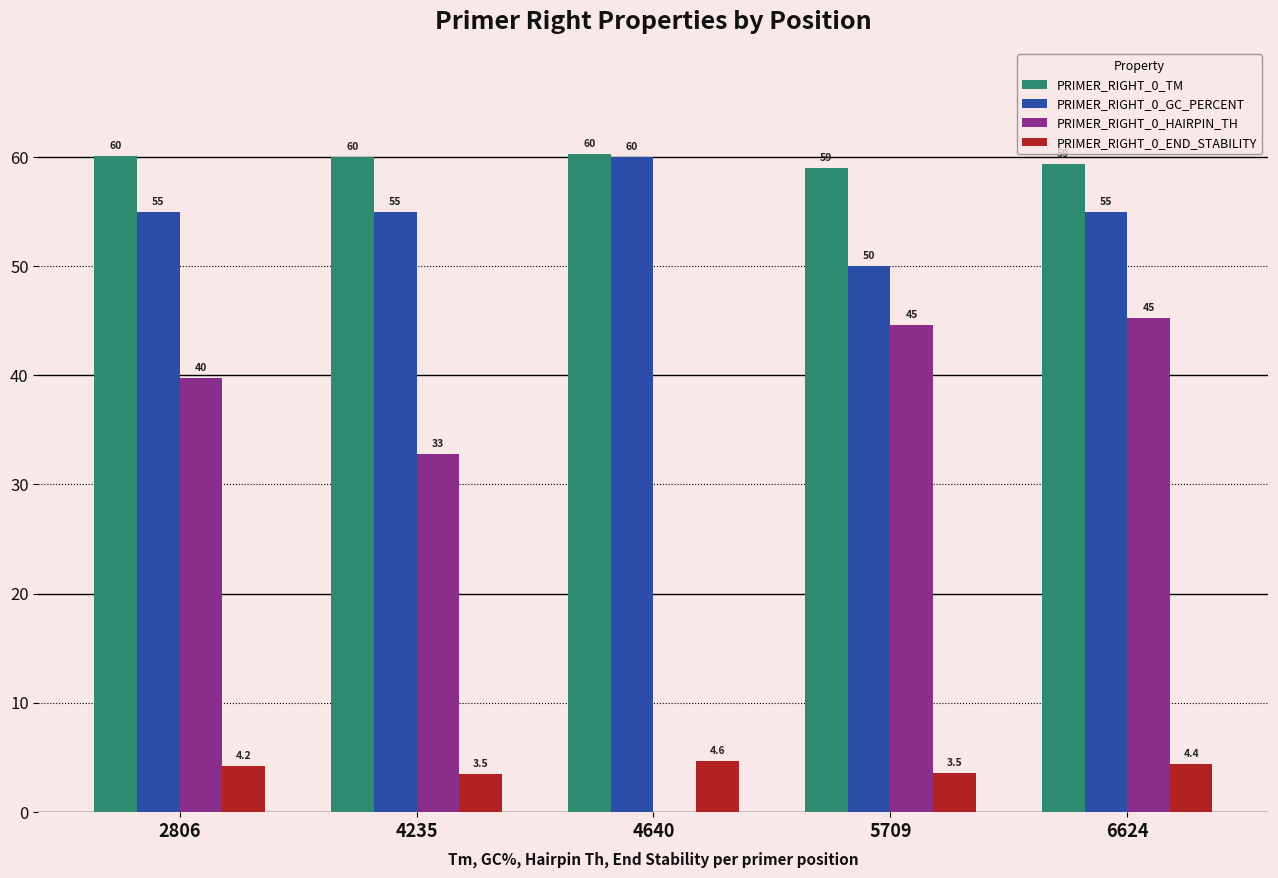

Which series has the largest total across all categories?

PRIMER_RIGHT_0_TM